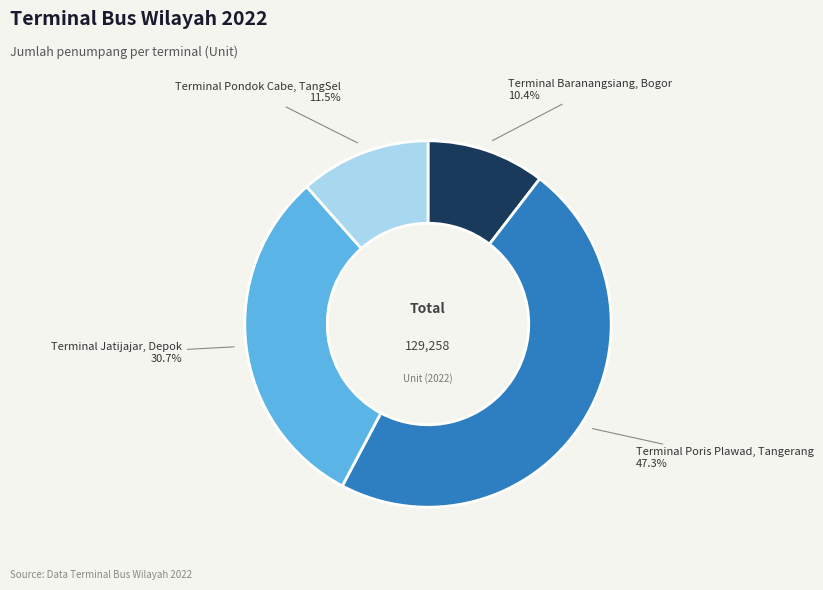

Is there any slice that represents more than half of the pie?

No